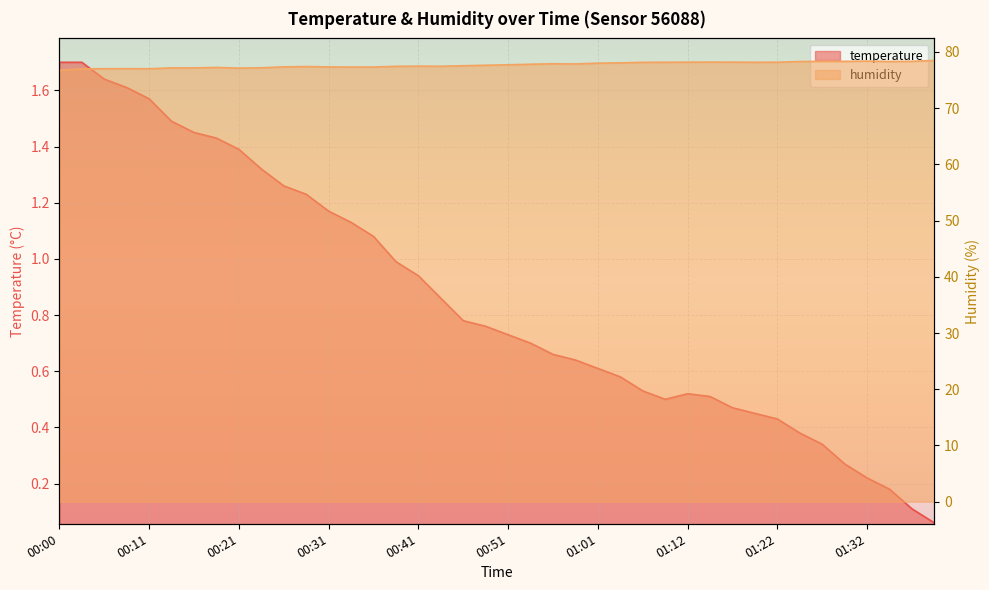

How many distinct data groups are displayed?

2